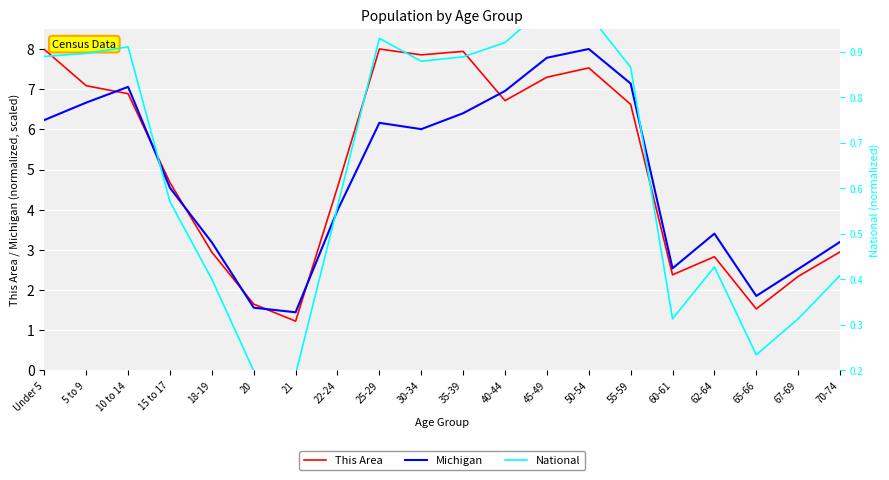

Is the value of Michigan at 45-49 greater than the value of National at 15 to 17?

Yes